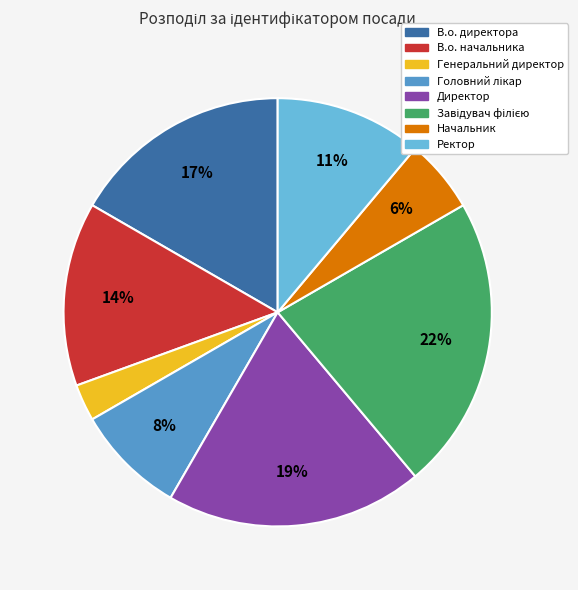

Between Директор and В.о. директора, which is larger?

Директор